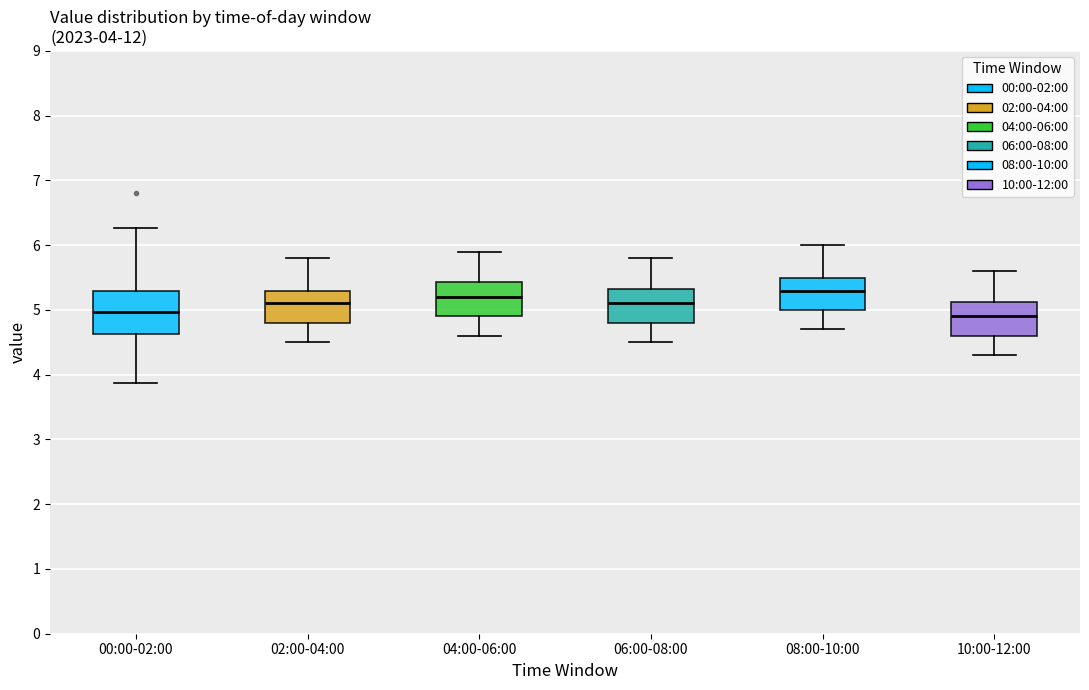

Which box is the tallest, from its lower edge to its upper edge?

00:00-02:00